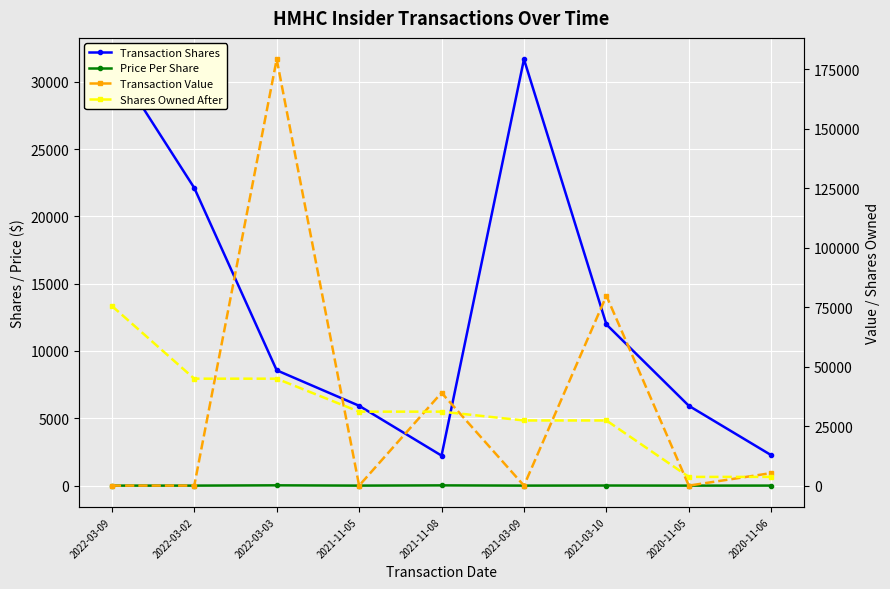

Reading right to left, extract all data points from this chart.

Transaction Shares: 2260.0	5929.0	11972.0	31670.0	2229.0	5930.0	8566.0	22111.0	31671.0
Price Per Share: 2.3	0.0	6.7	0.0	17.5	0.0	20.9	0.0	0.0
Transaction Value: 5266.0	0.0	79734.0	0.0	39008.0	0.0	179115.0	0.0	0.0
Shares Owned After: 3669.0	3669.0	27367.0	27367.0	31068.0	31068.0	44918.0	44918.0	75486.0